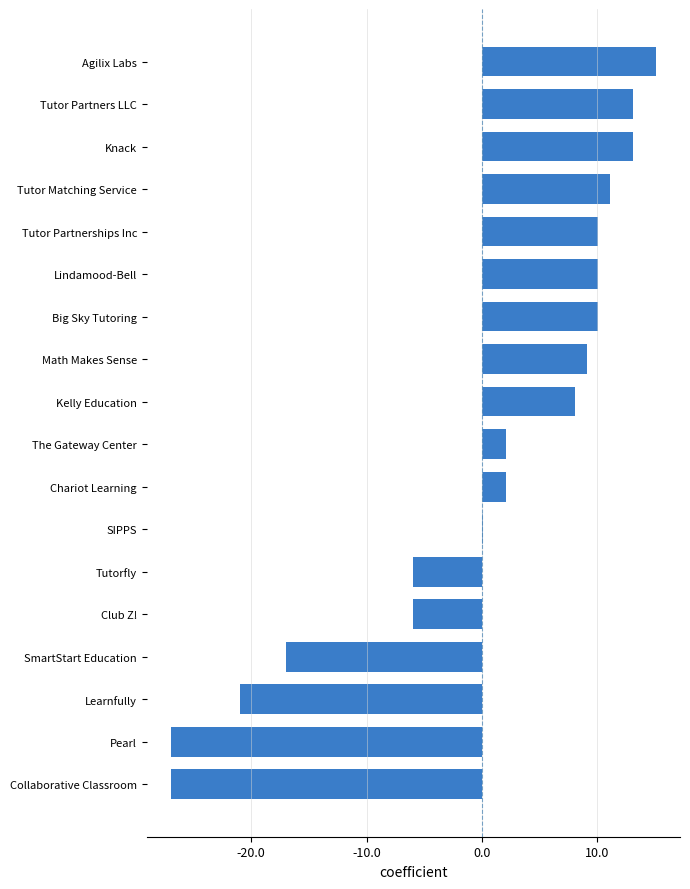

What is the change in value from Tutorfly to Math Makes Sense?

+15.0